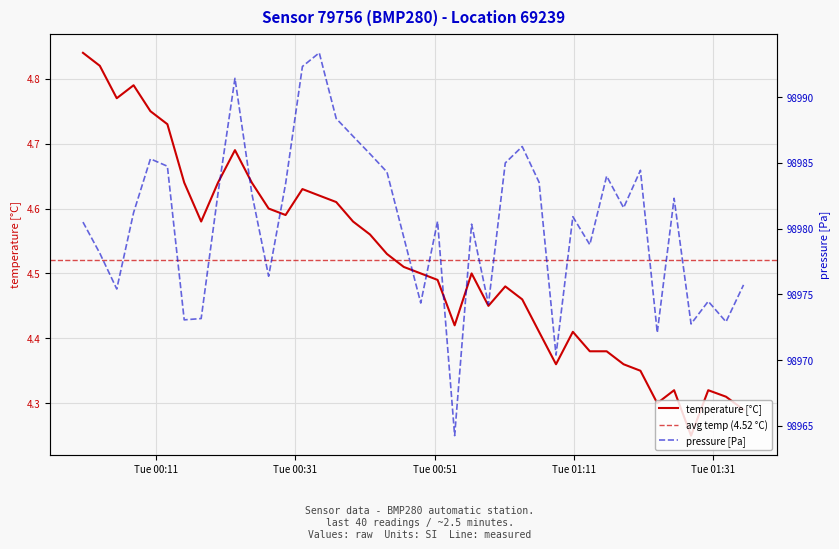

List the series in order of their peak value, highest first.

pressure, temperature